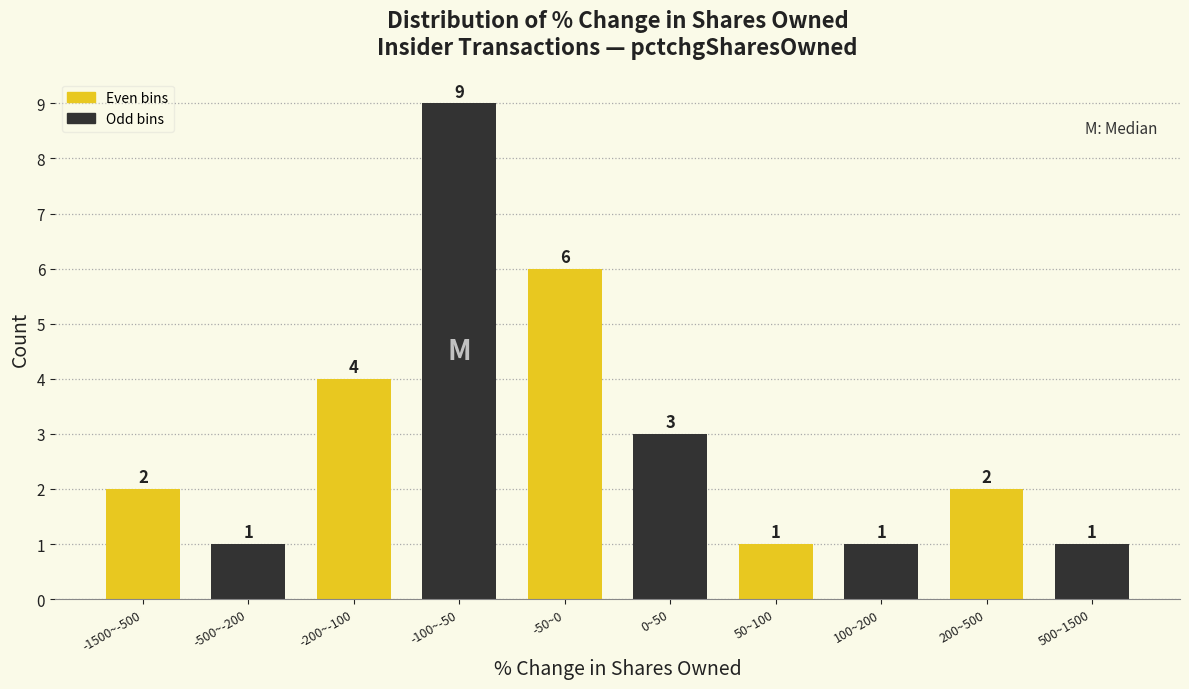

Reading left to right, transcribe all the data shown in this chart.

2	1	4	9	6	3	1	1	2	1